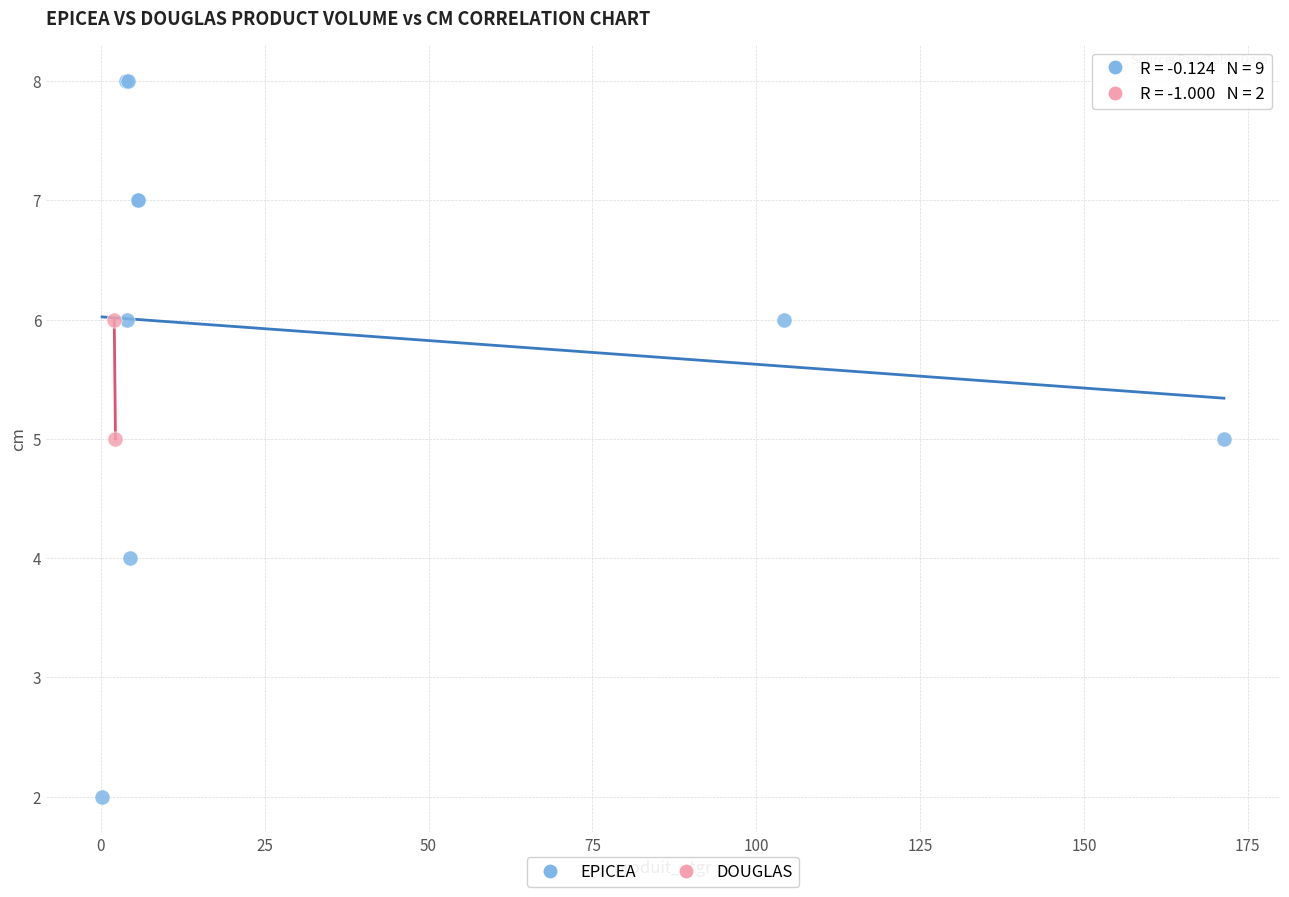

What are all the series names shown in the legend?

EPICEA, DOUGLAS